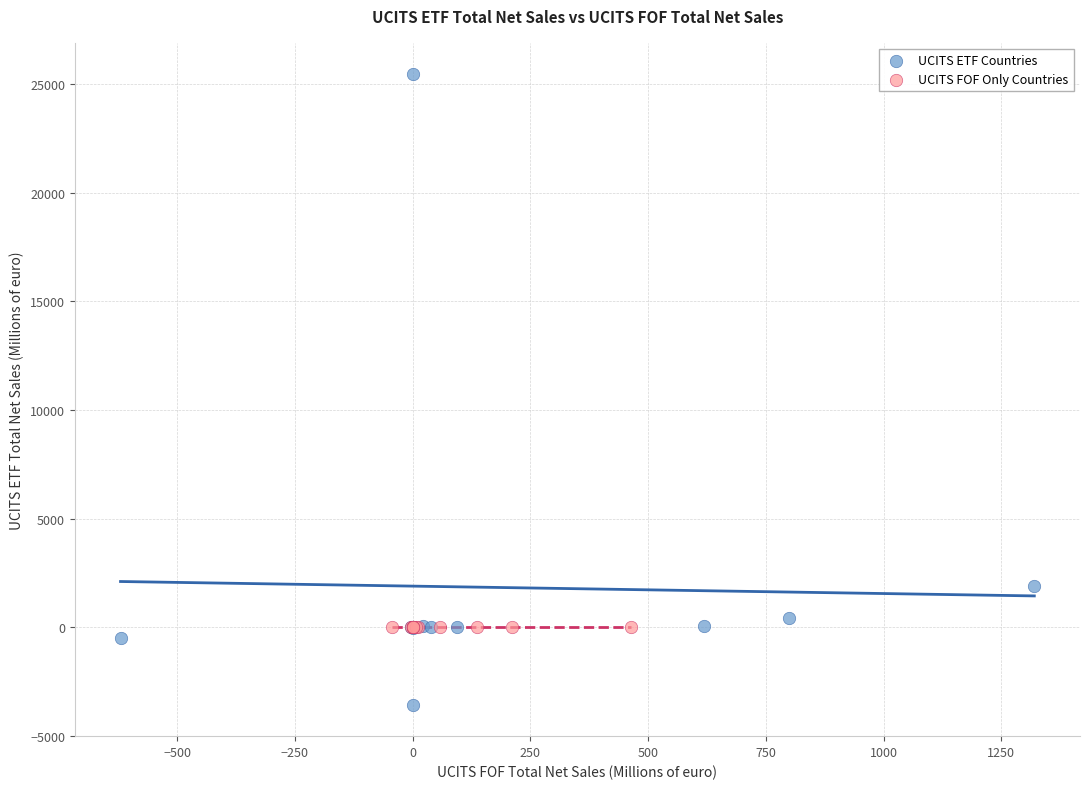

Which series contains the highest Y value?

UCITS ETF Countries